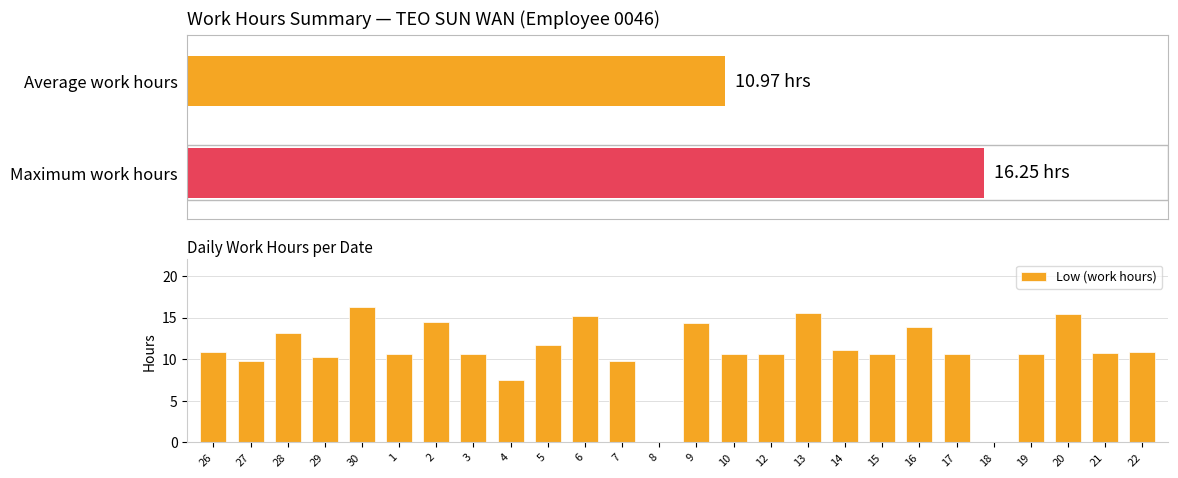

What is the sum of the values at 26 and 5?

22.5